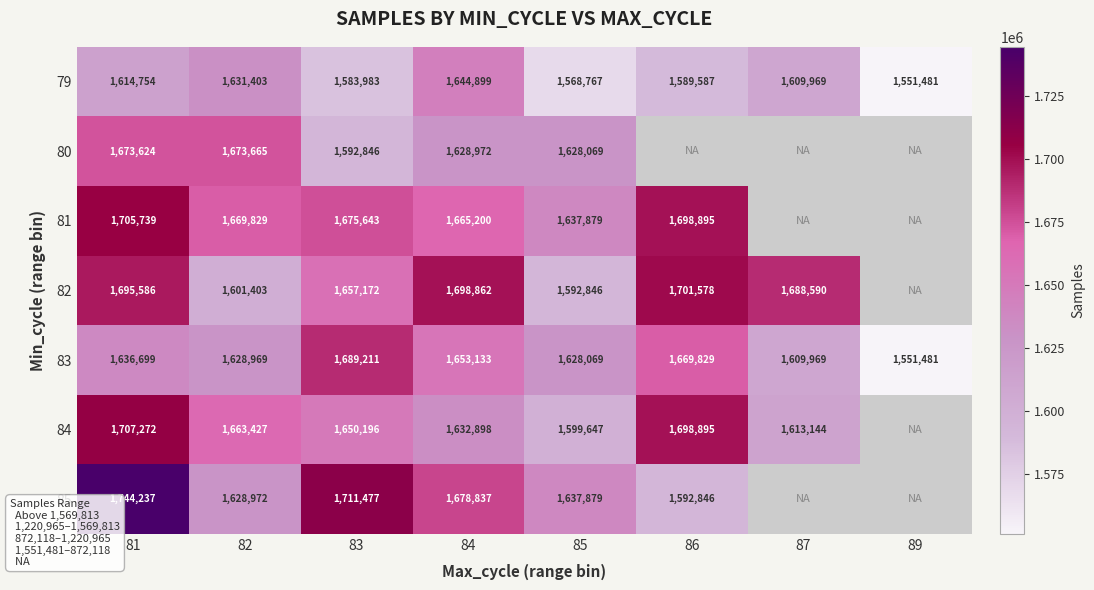

Which series changed the most between 81 and 84?

84